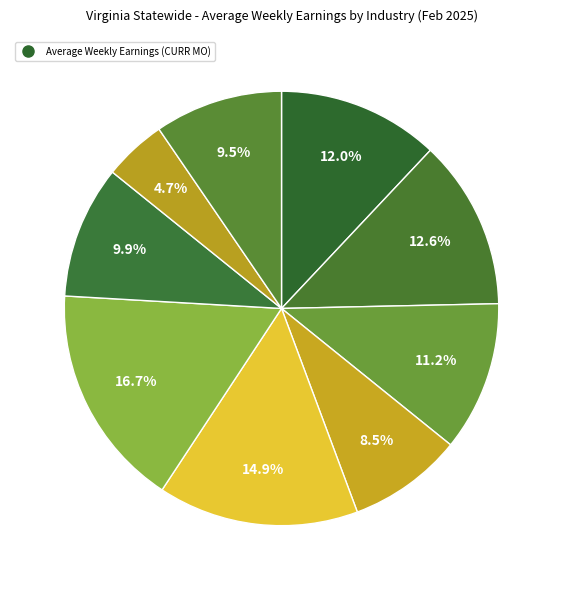

Which slice is the smallest?

Leisure and Hospitality